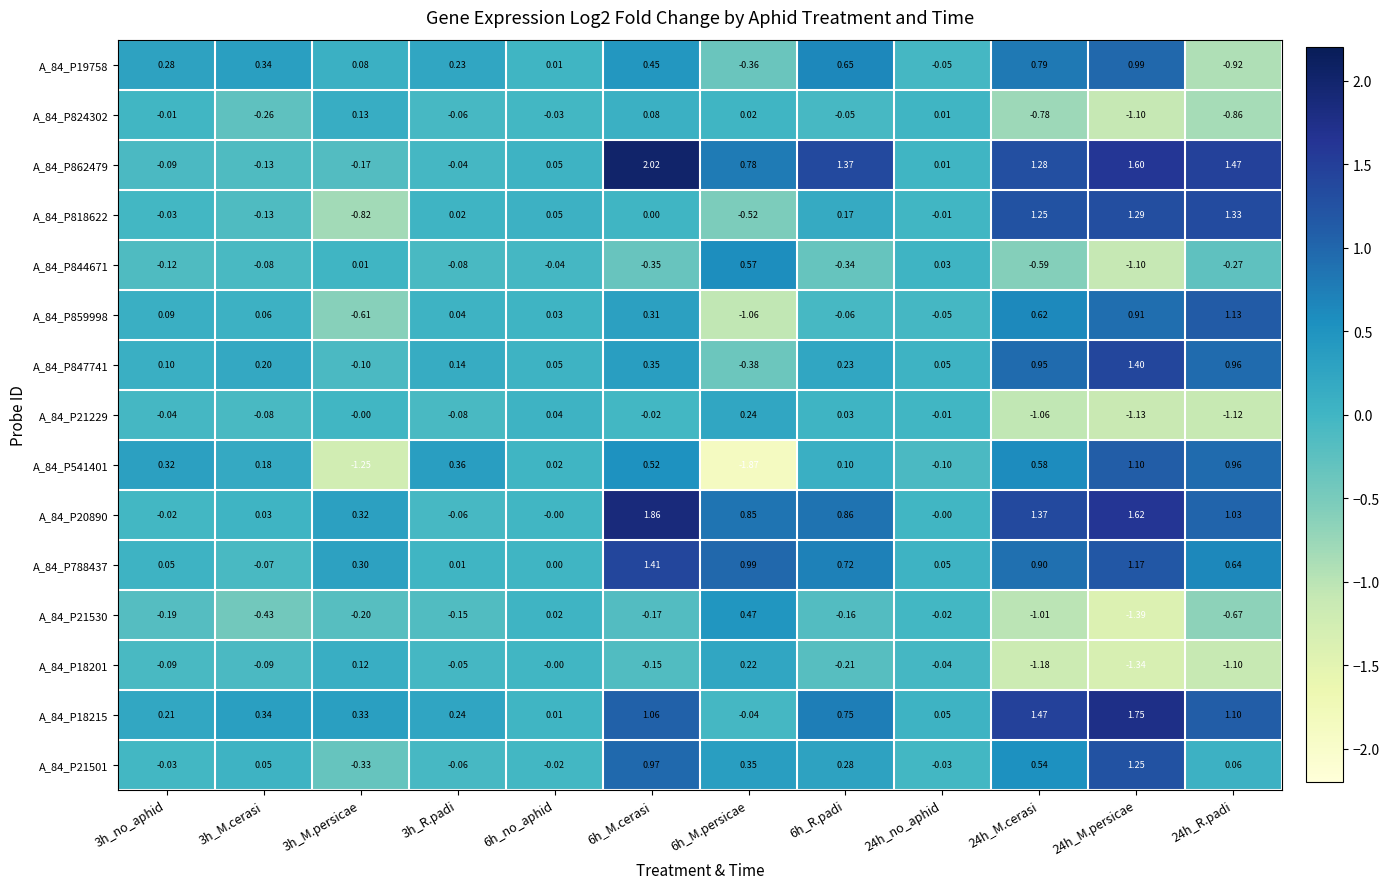

At 6h_M.cerasi, list the series in order from largest to smallest.

A_84_P862479, A_84_P20890, A_84_P788437, A_84_P18215, A_84_P21501, A_84_P541401, A_84_P19758, A_84_P847741, A_84_P859998, A_84_P824302, A_84_P818622, A_84_P21229, A_84_P18201, A_84_P21530, A_84_P844671